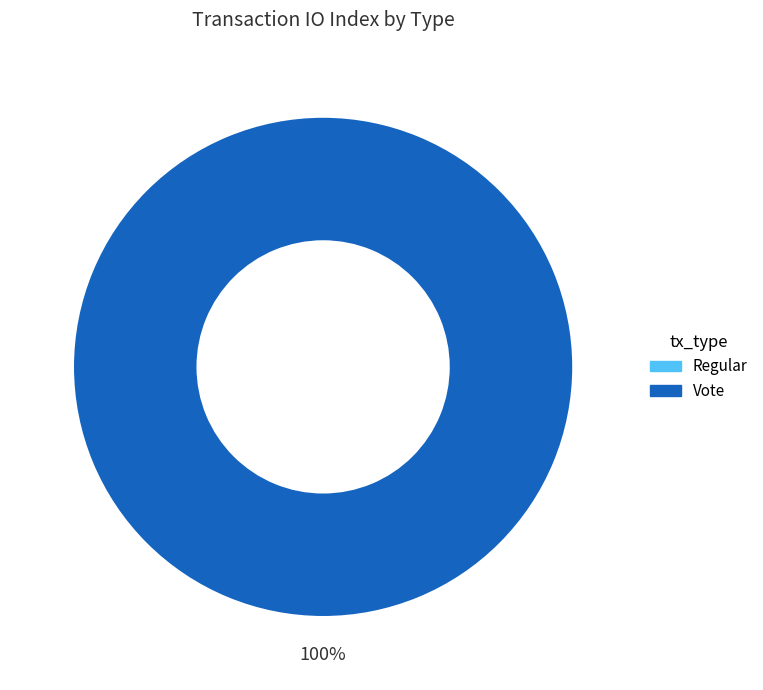

Count the number of slices in the pie.

2